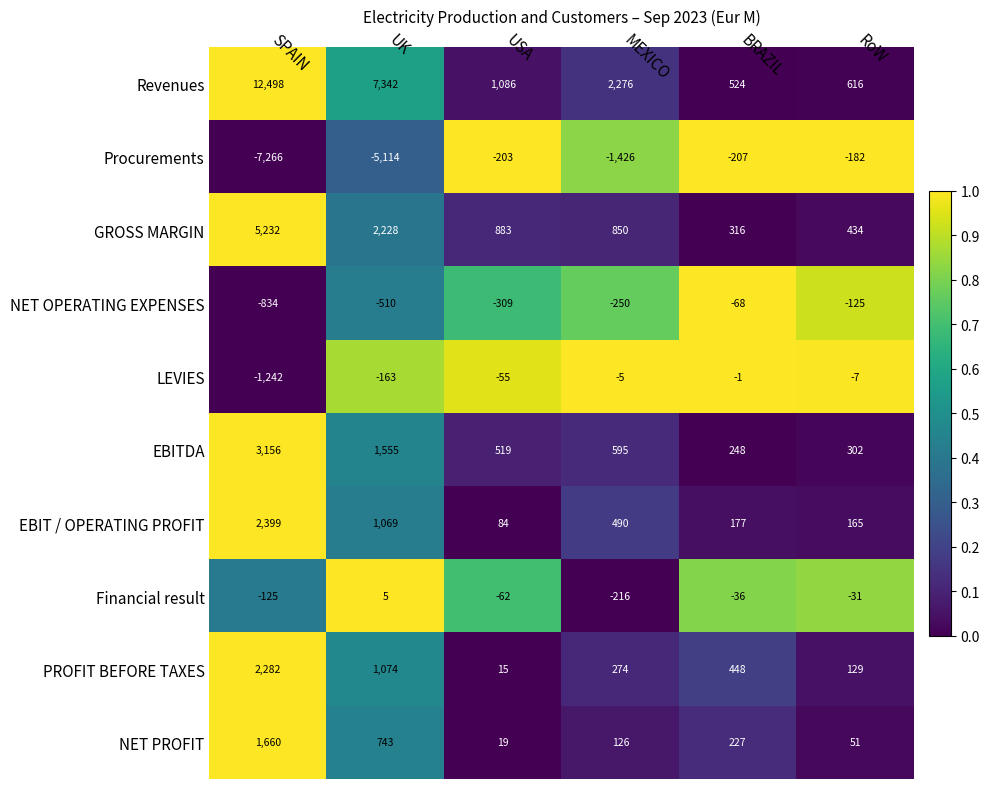

Which series changed the most between SPAIN and USA?

Revenues